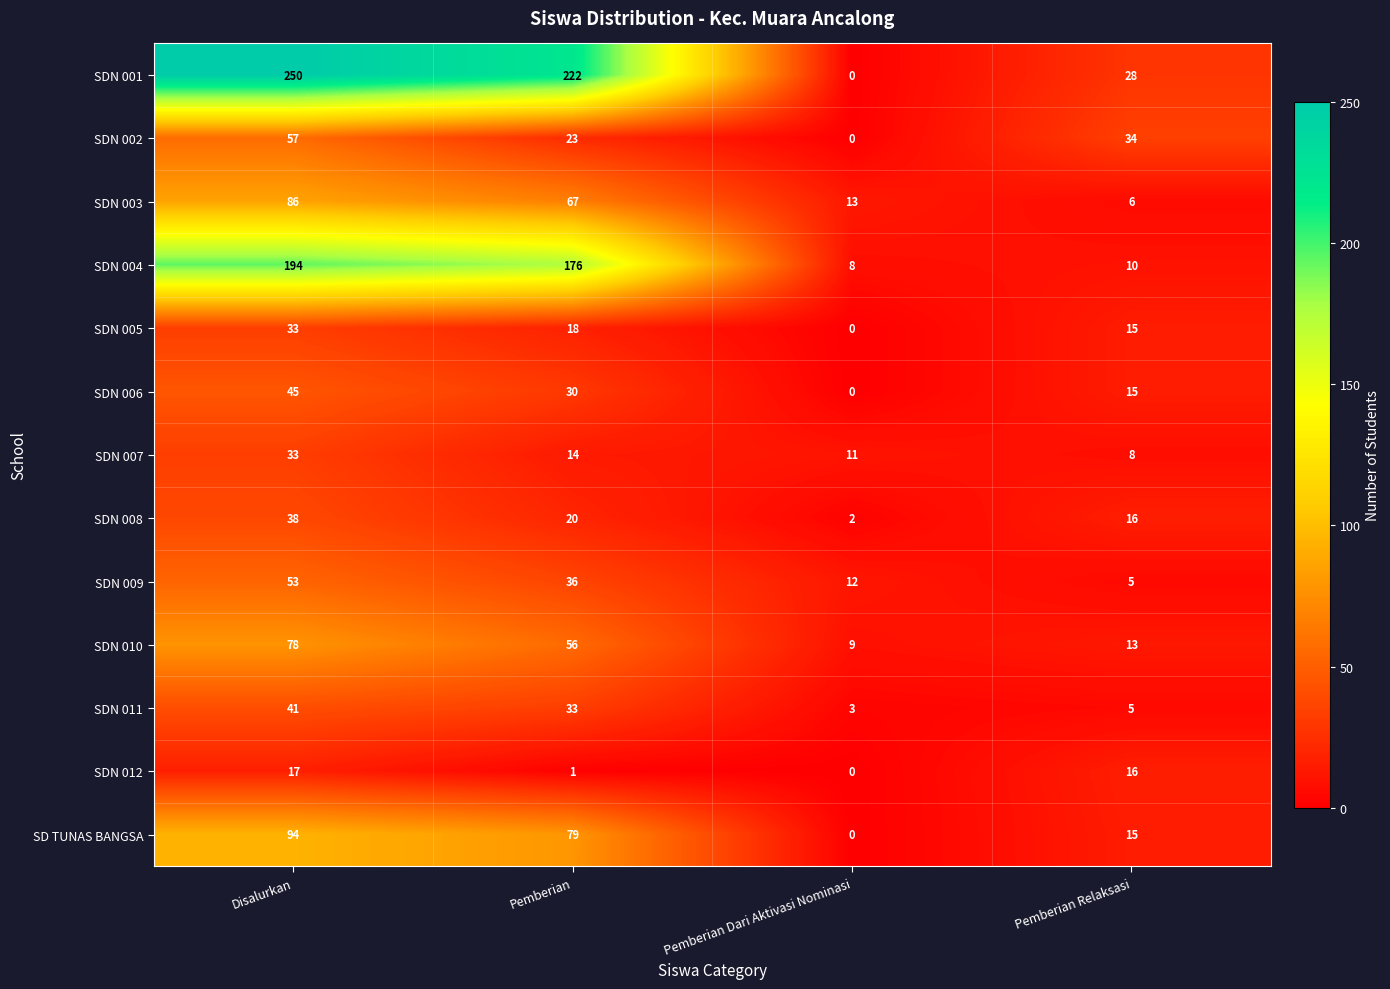

How many data points does each series have?

4